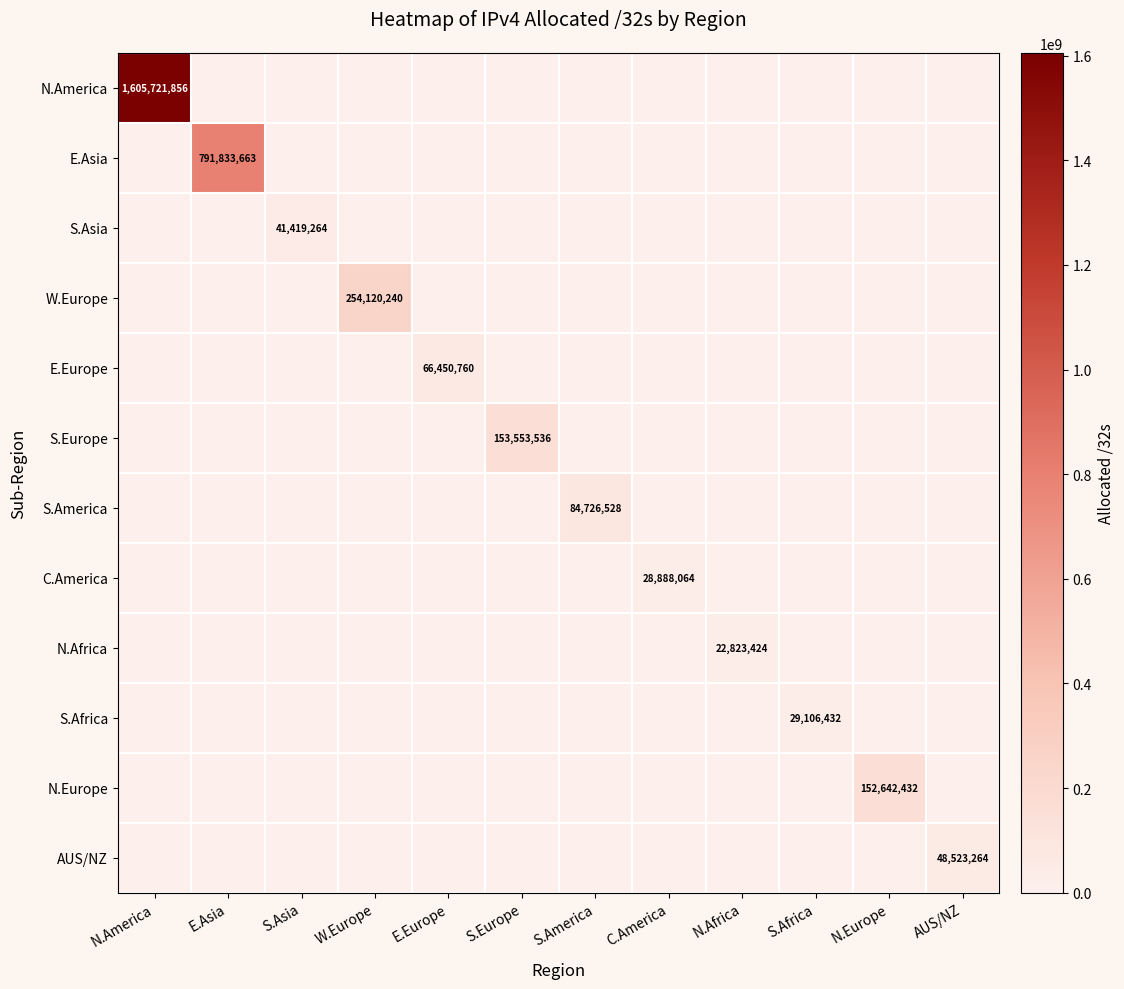

How many series are shown in this chart?

12